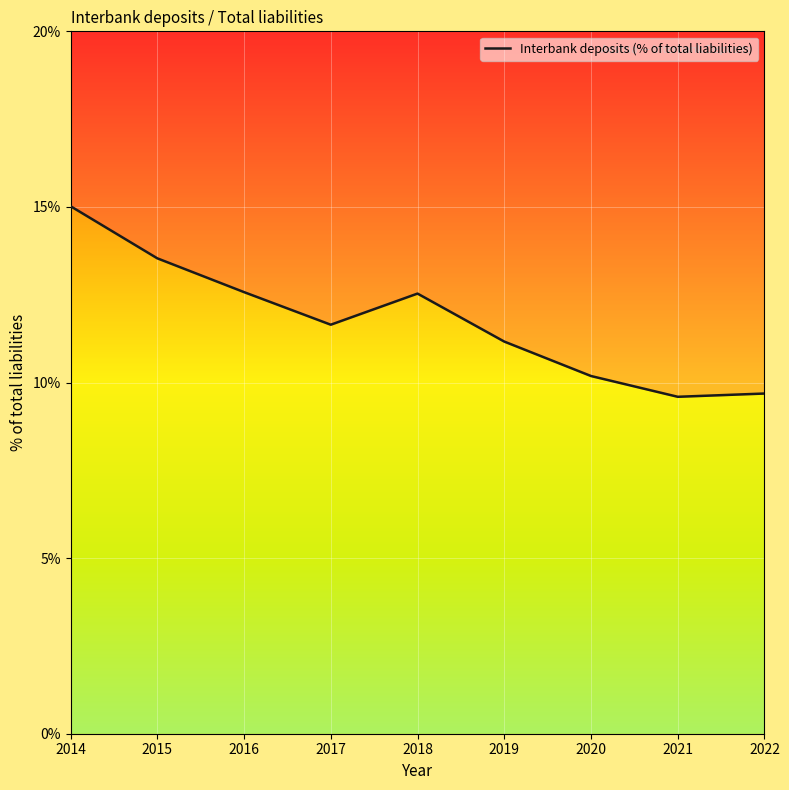

List the labels in order of value, largest first.

2014, 2015, 2016, 2018, 2017, 2019, 2020, 2022, 2021